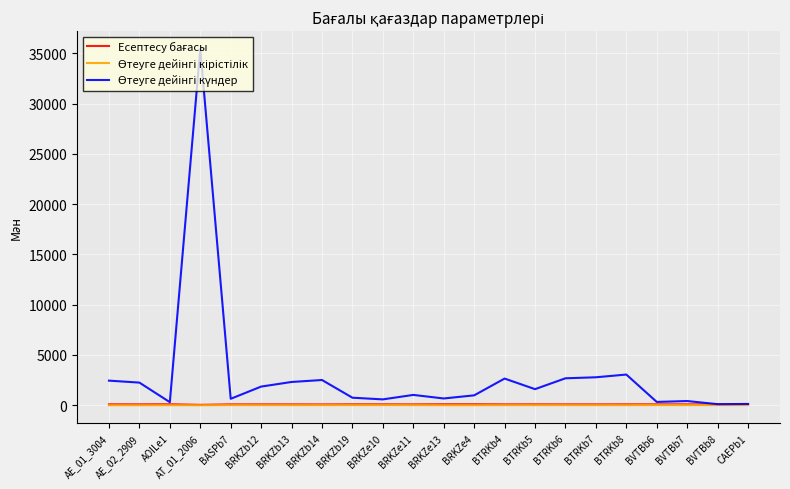

Rank the categories by Есептесу бағасы value from highest to lowest.

BRKZe4, BRKZe13, AOILe1, BVTBb8, CAEPb1, AE_01_3004, BRKZb19, BVTBb6, BTRKb8, BRKZe10, BVTBb7, BTRKb5, AE_02_2909, BASPb7, BRKZb12, BTRKb4, BTRKb6, BRKZb13, BRKZe11, BTRKb7, BRKZb14, AT_01_2006